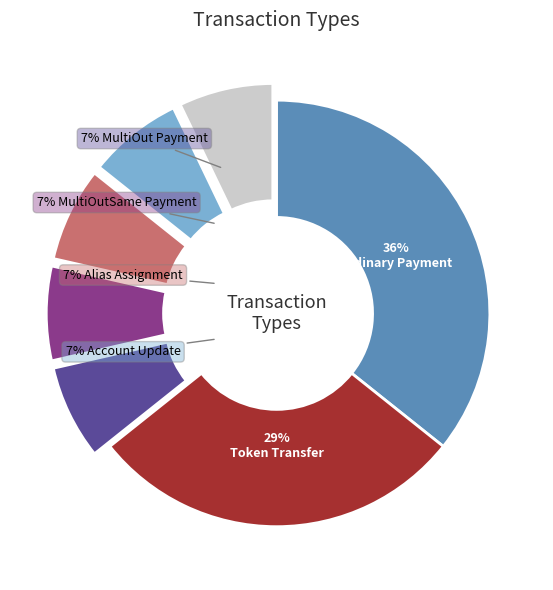

To the nearest percent, what is the difference between the largest and smallest slice percentages?

29%